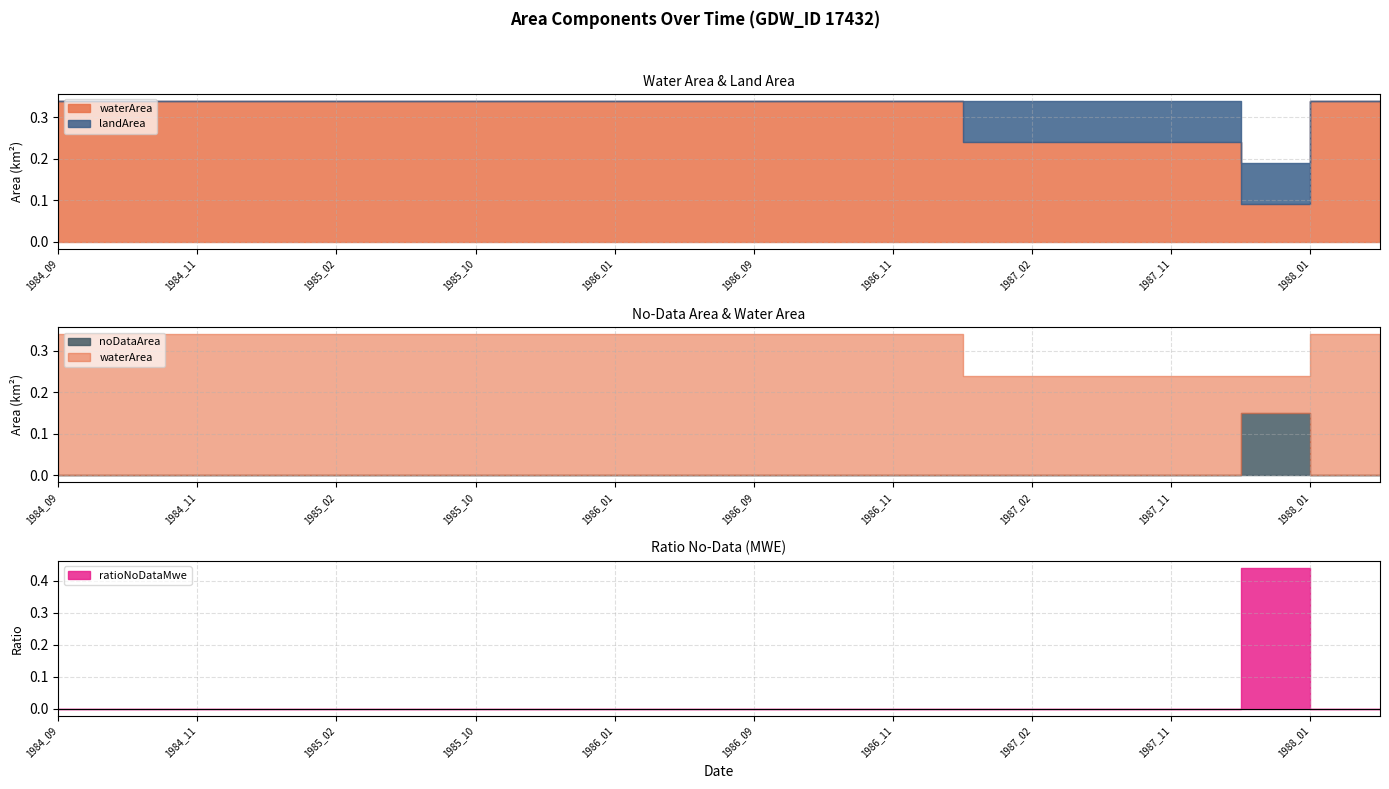

Which series changed the most between 1987_02 and 1987_10?

waterArea